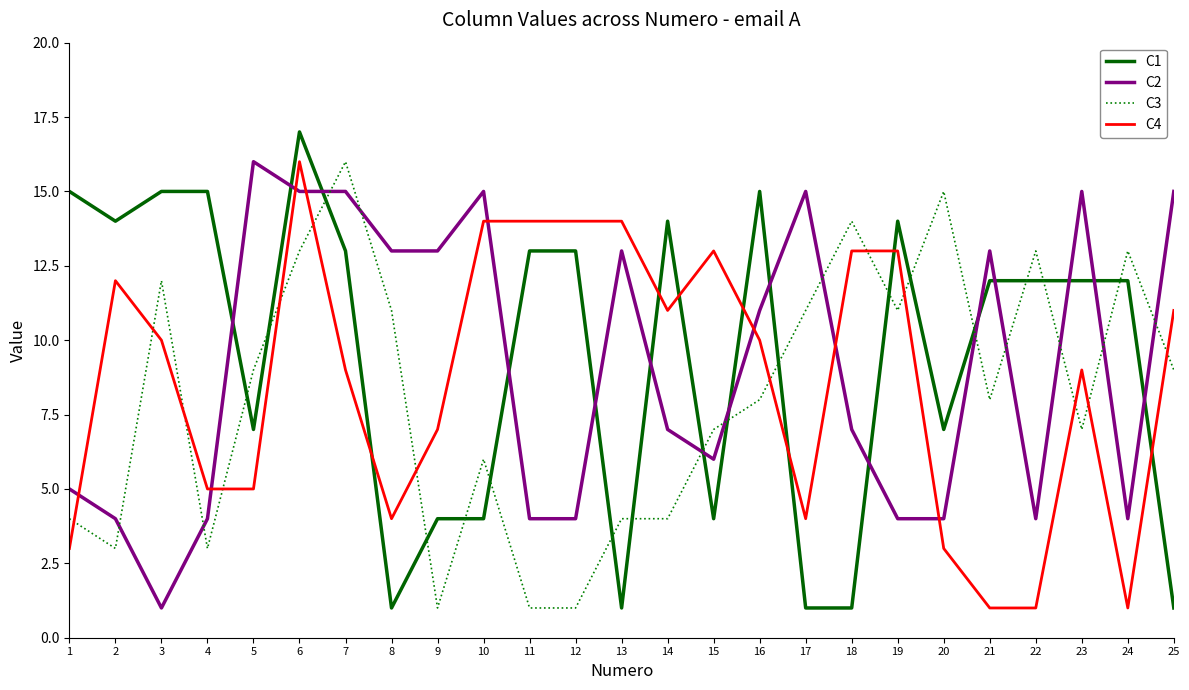

Reading right to left, extract all data points from this chart.

C1: 1	12	12	12	12	7	14	1	1	15	4	14	1	13	13	4	4	1	13	17	7	15	15	14	15
C2: 15	4	15	4	13	4	4	7	15	11	6	7	13	4	4	15	13	13	15	15	16	4	1	4	5
C3: 9	13	7	13	8	15	11	14	11	8	7	4	4	1	1	6	1	11	16	13	9	3	12	3	4
C4: 11	1	9	1	1	3	13	13	4	10	13	11	14	14	14	14	7	4	9	16	5	5	10	12	3